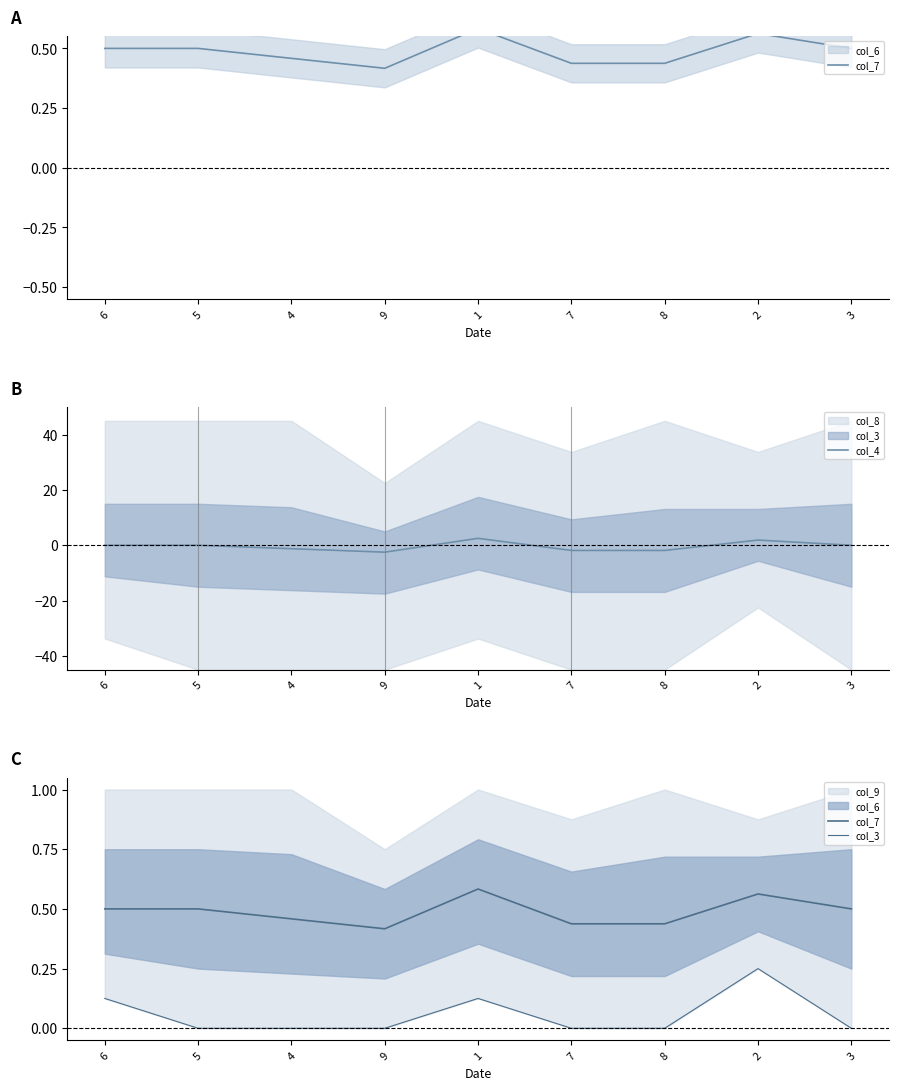

What is the difference between the second highest and second lowest values in the col_7 series?

0.1